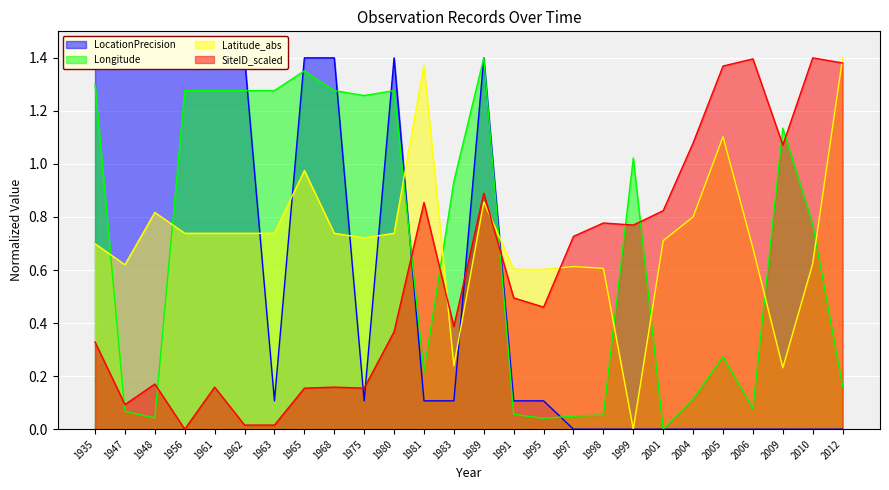

What is the difference between the highest and lowest values at 1962?

1.4